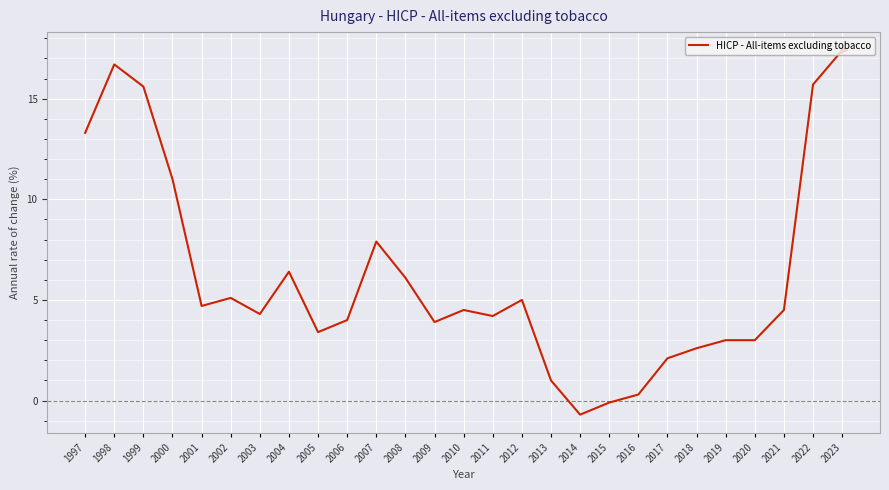

What is the difference between the maximum and minimum values?

18.1